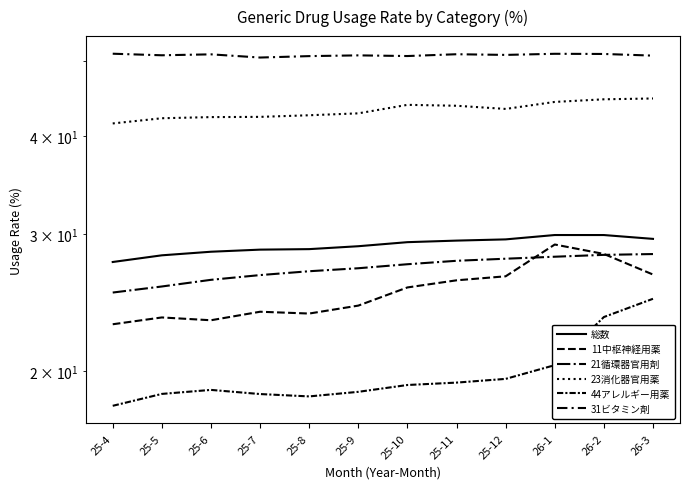

At which category is the sum across all series the highest?

26-2